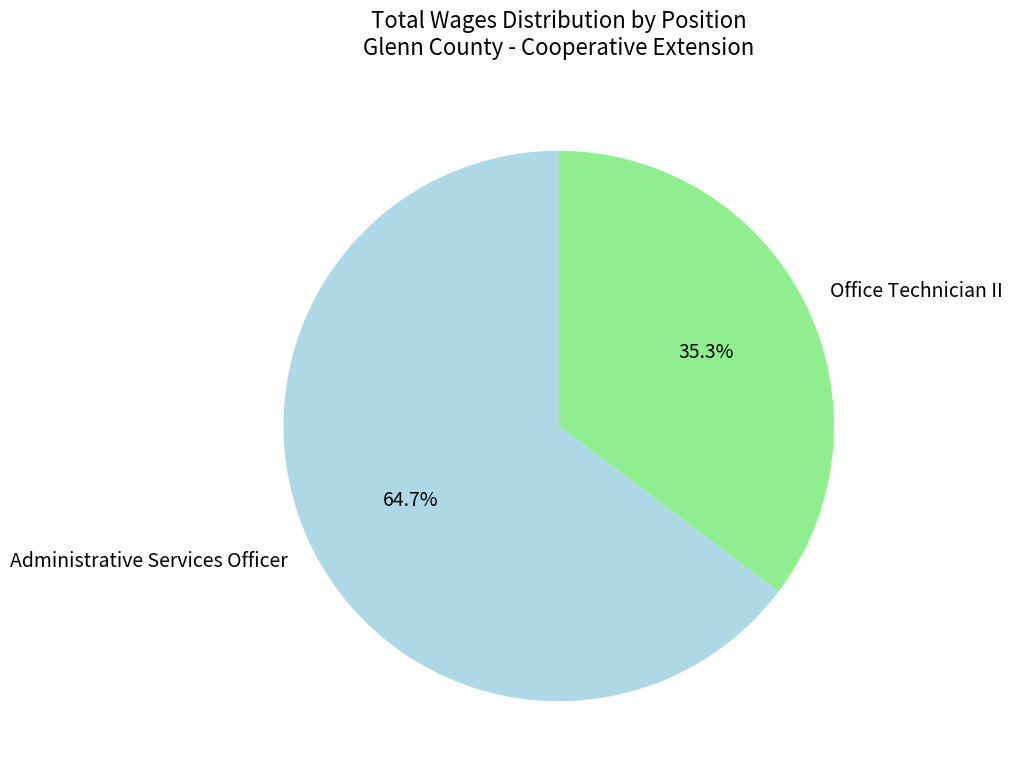

Is it true that Office Technician II is 28% of the pie?

False